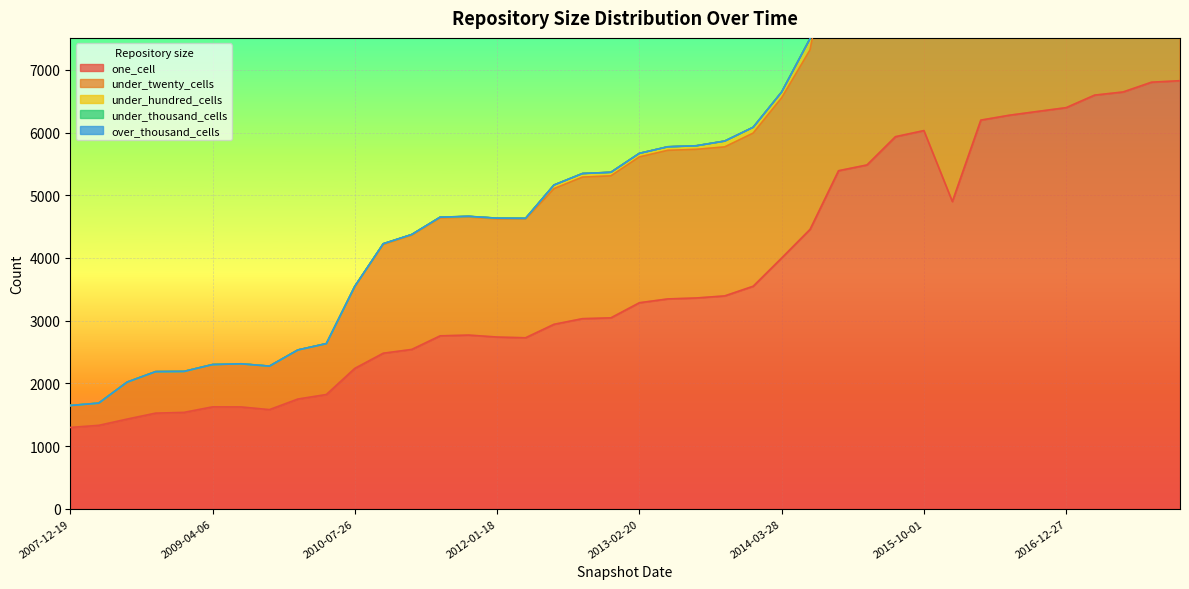

How many interior local peaks does the one_cell series have?

3